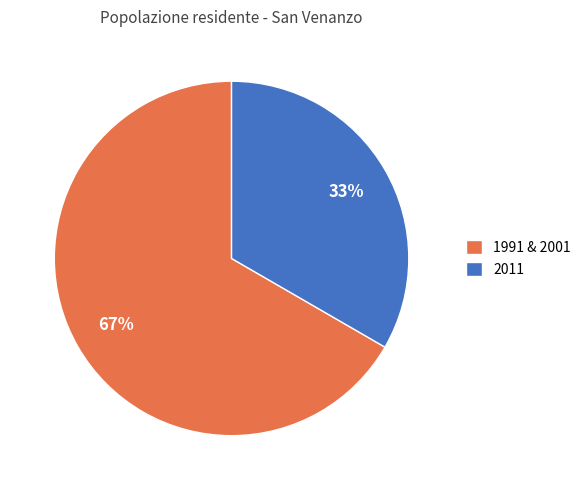

Do 2011 and 1991 & 2001 together represent more than half of the pie?

Yes